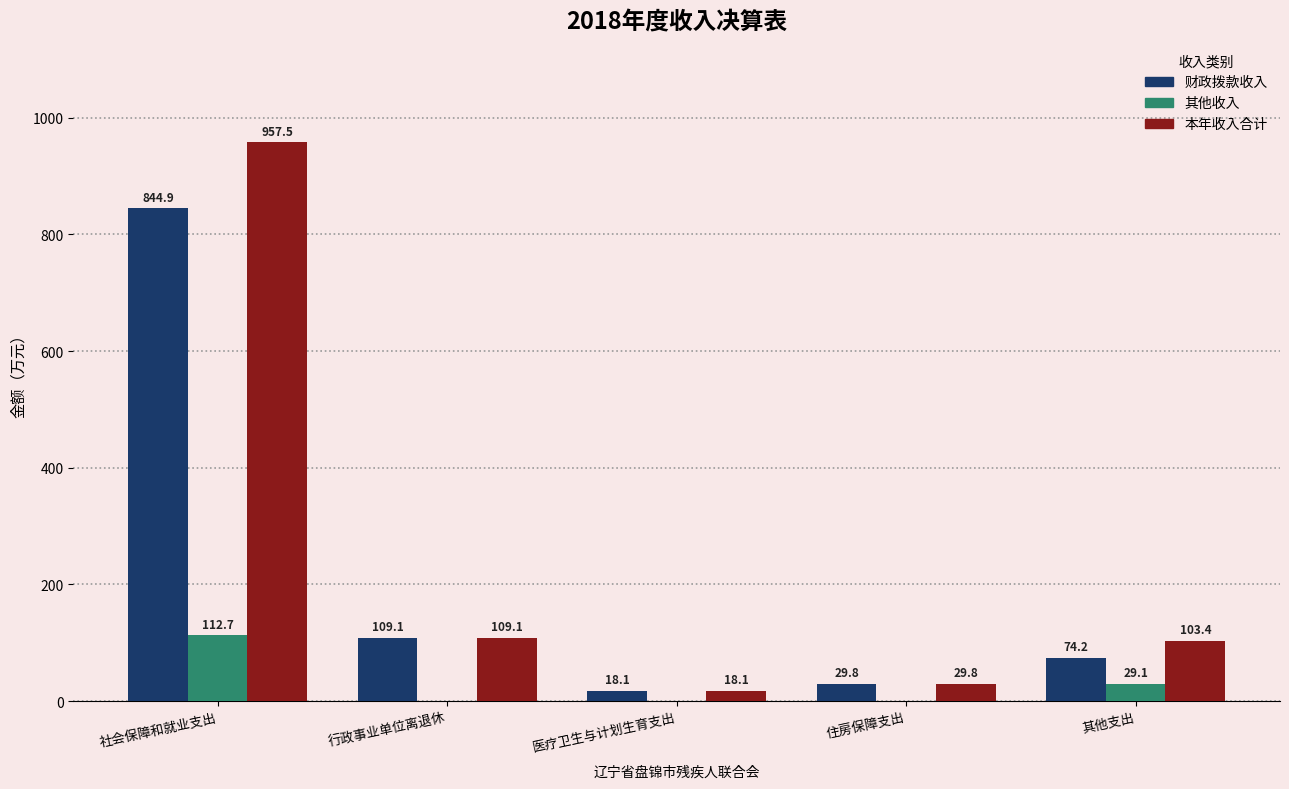

Between 社会保障和就业支出 and 住房保障支出, which series saw the biggest shift?

本年收入合计